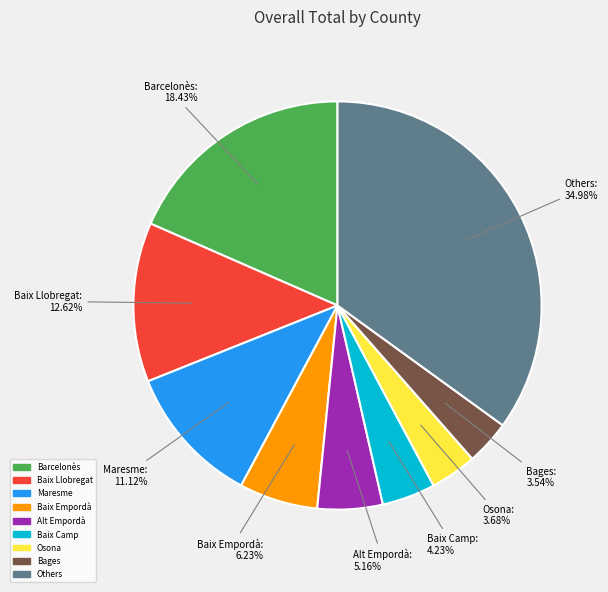

Approximately how many times larger is the value at Barcelonès compared to Bages?

5.2